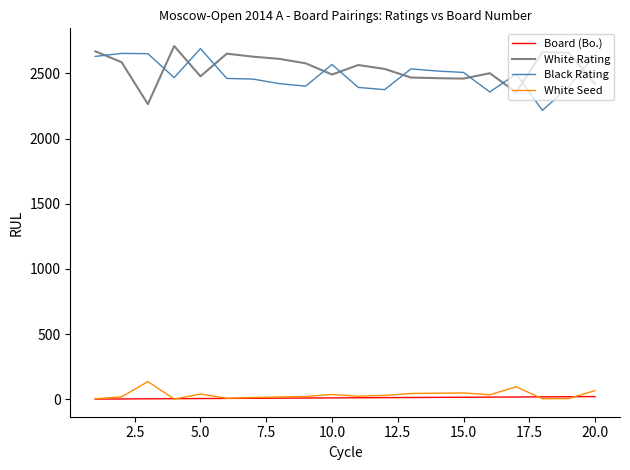

Count the number of data series in this chart.

4